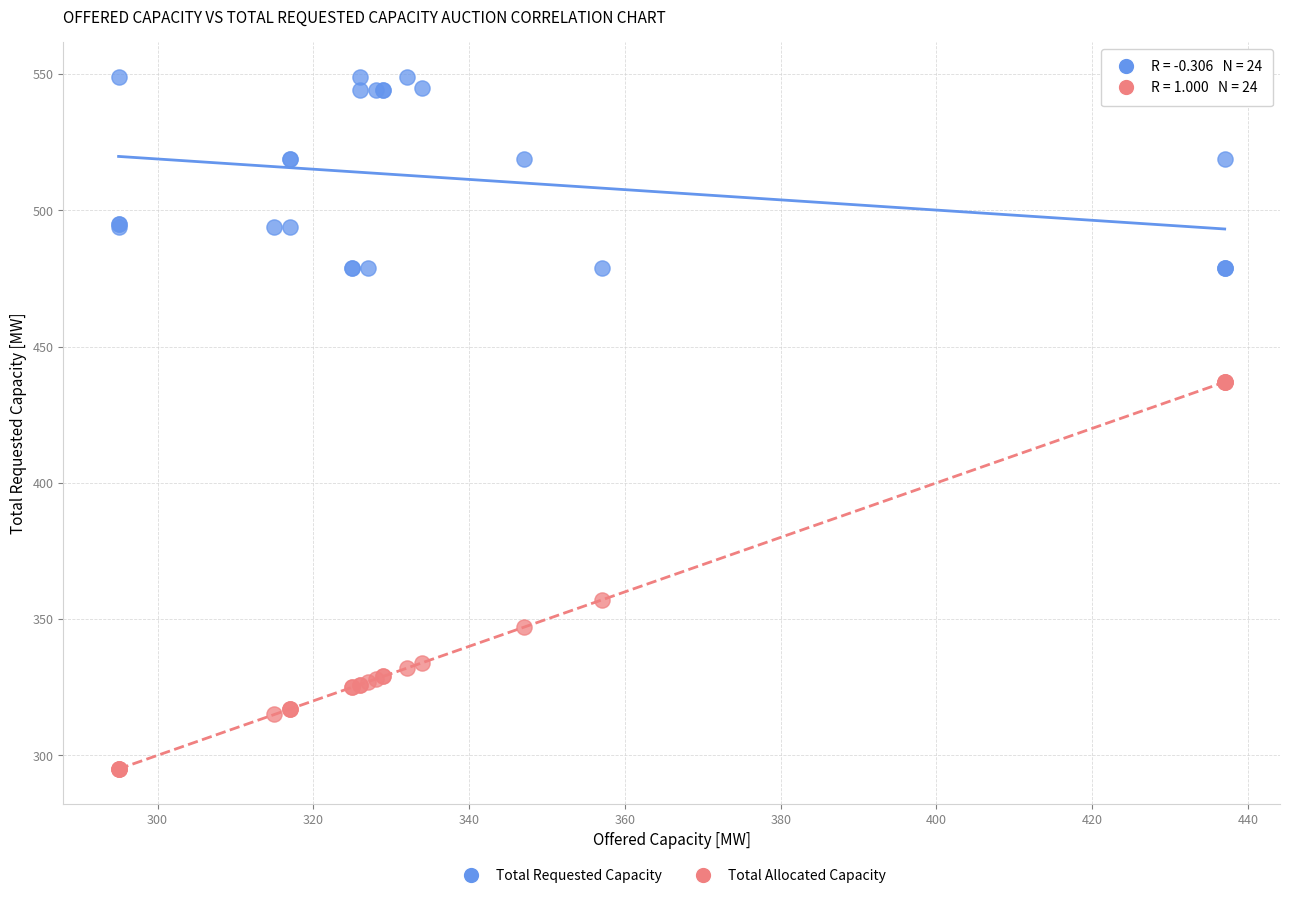

In the Total Allocated Capacity series, what Y value is closest to 366?

357